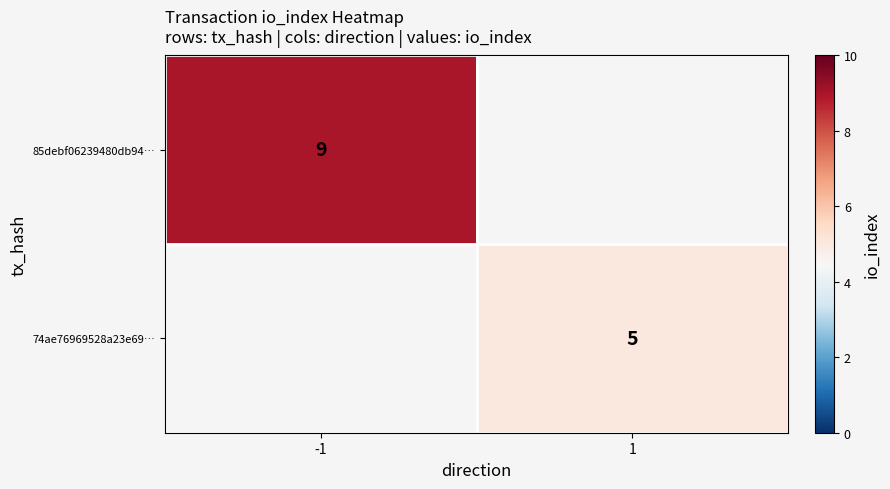

Which category has the highest value across all series?

-1